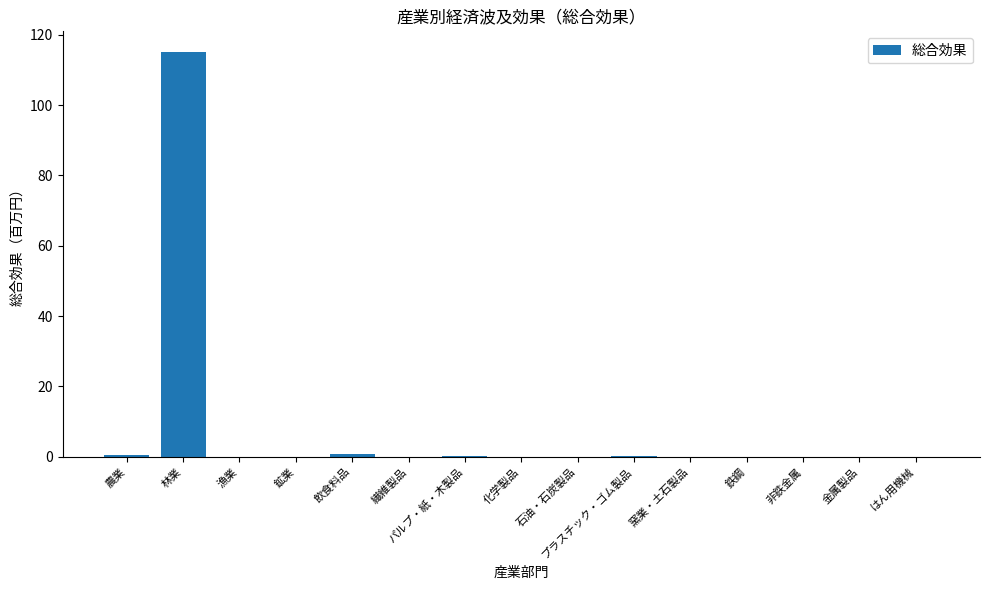

What value does the data have at 林業?

115.2